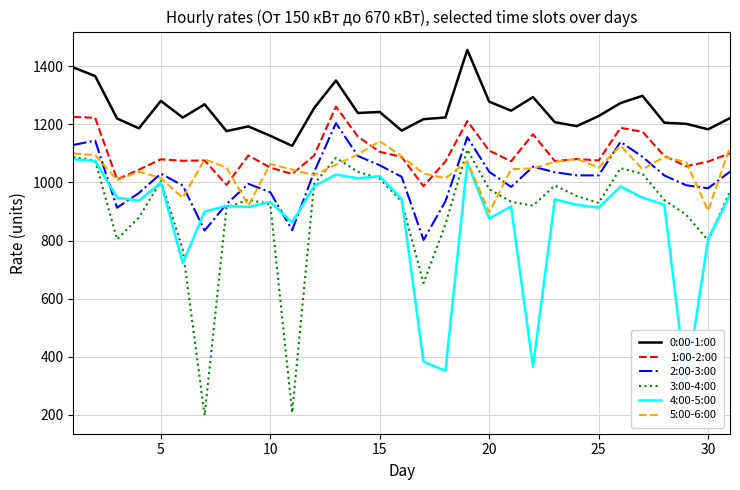

True or false: 1:00-2:00 and 3:00-4:00 cross at least once.

False